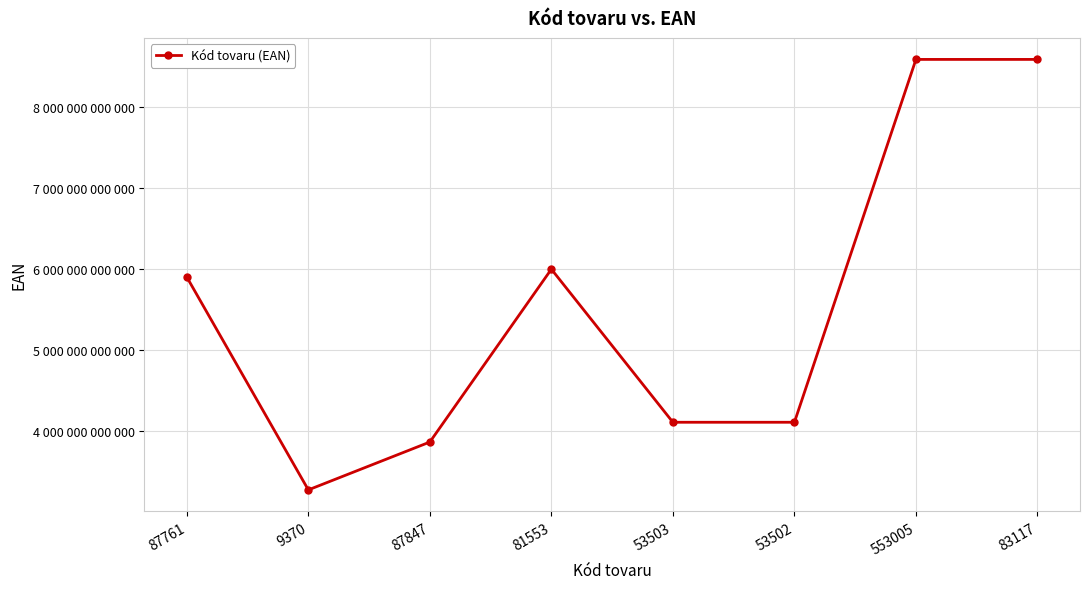

The value at 87761 is 10449159630810. True or false?

False